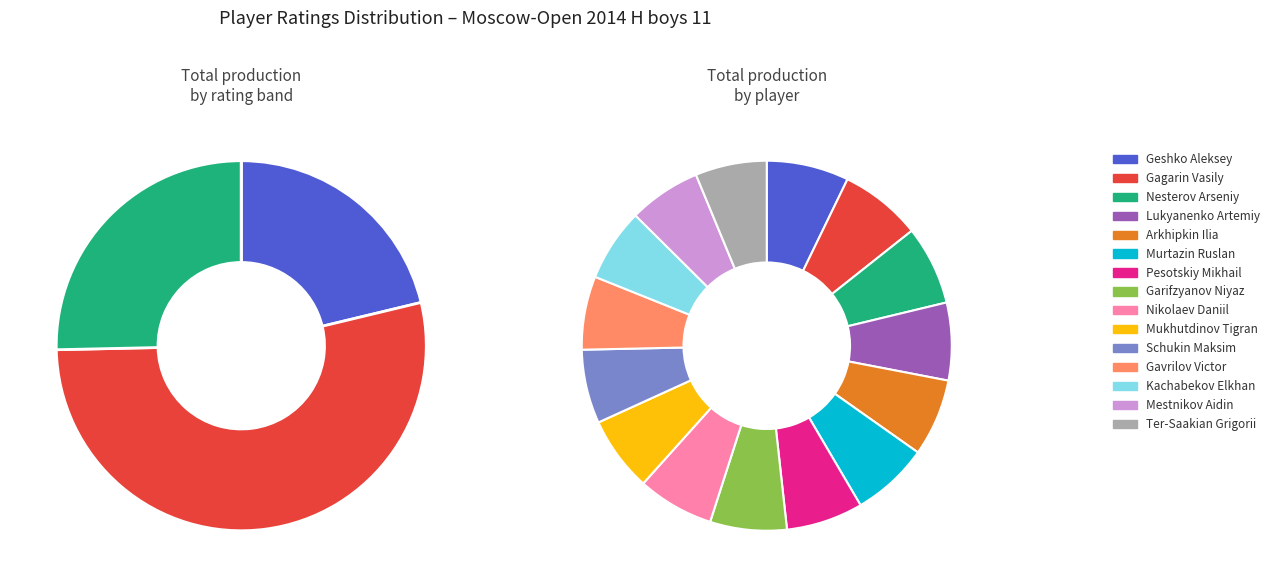

To the nearest percent, what percentage of the pie is Kachabekov Elkhan?

6%